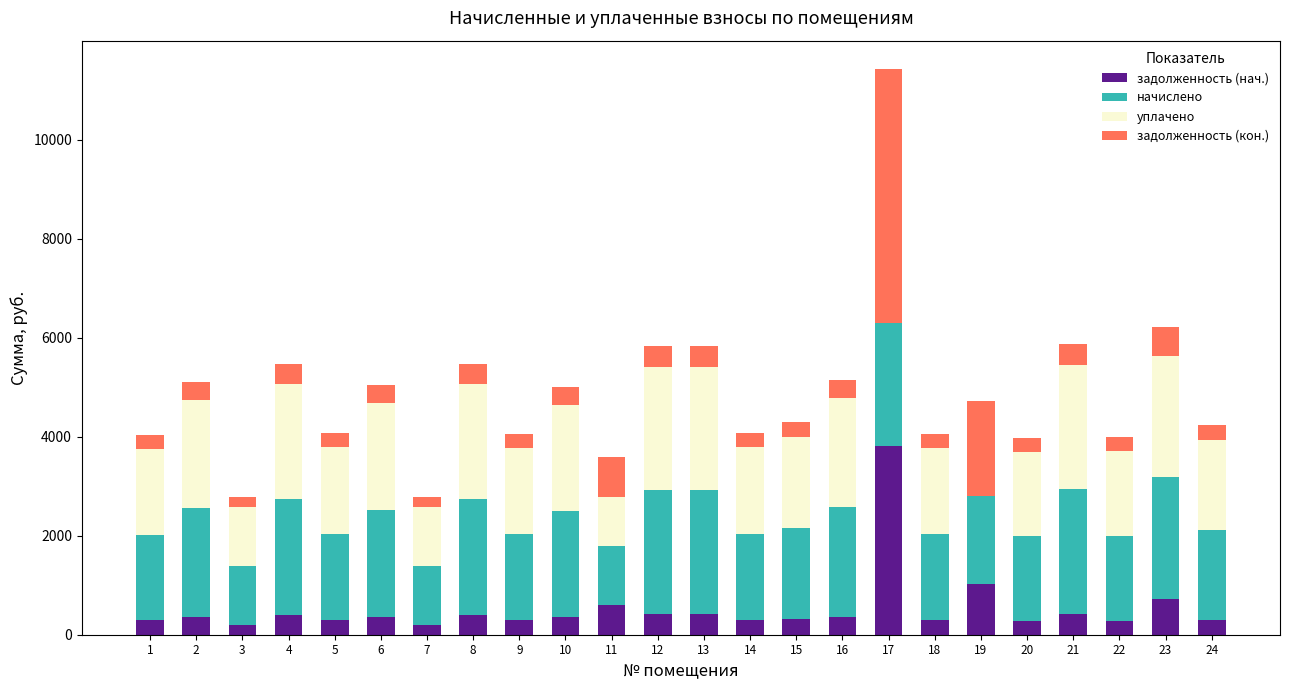

What is the total value across all series at 19?

4718.9